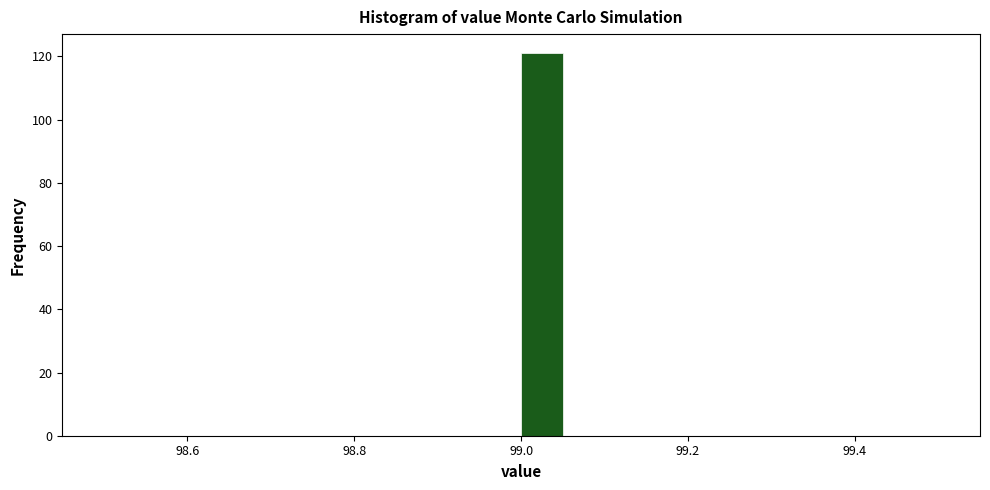

Read against the x-axis, roughly where is the centre of the tallest bar?

99.02